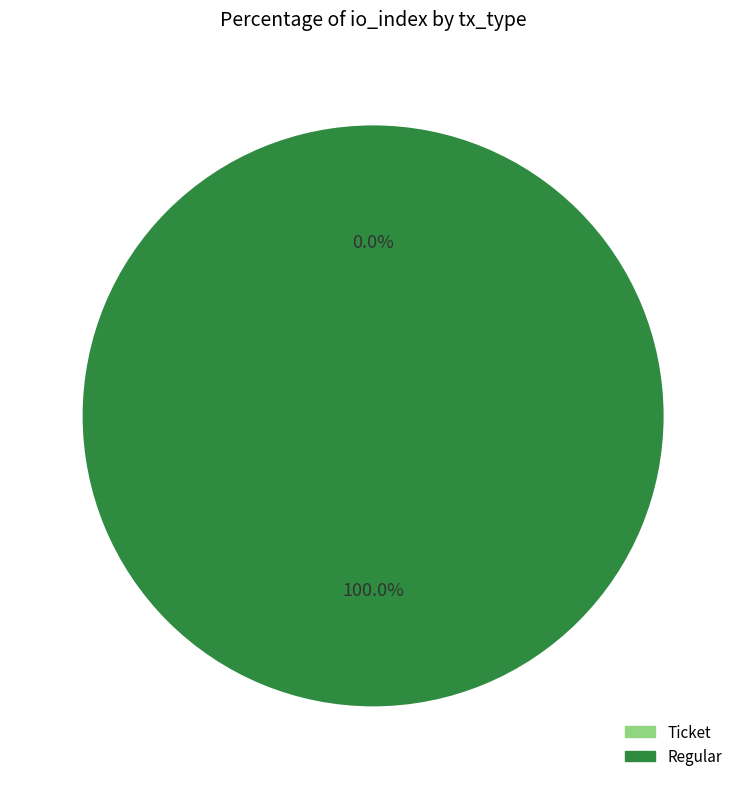

Which category accounts for the majority?

Regular